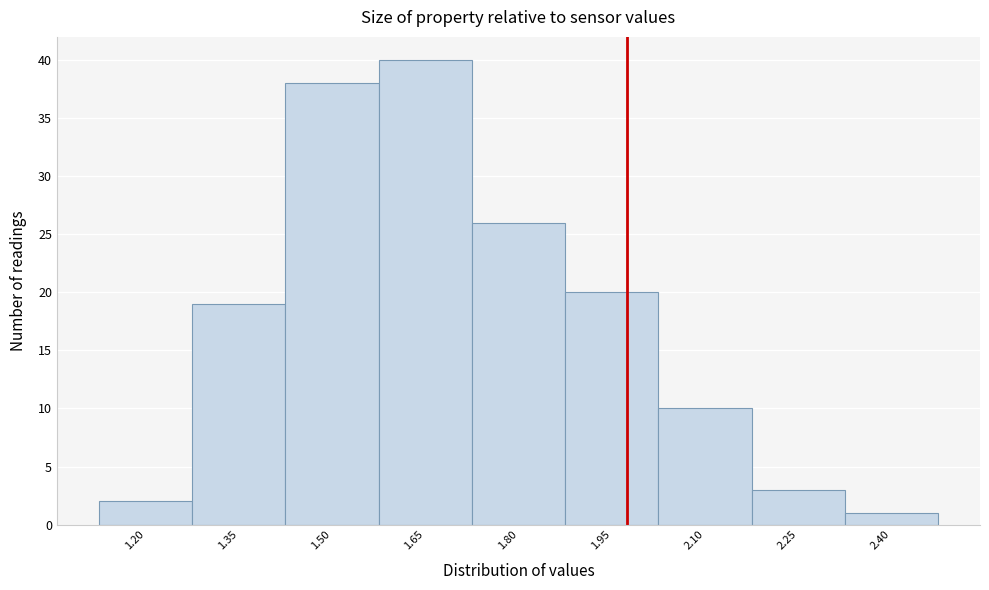

Reading left to right, what are all the values shown in this chart?

1.20=2	1.35=19	1.50=38	1.65=40	1.80=26	1.95=20	2.10=10	2.25=3	2.40=1